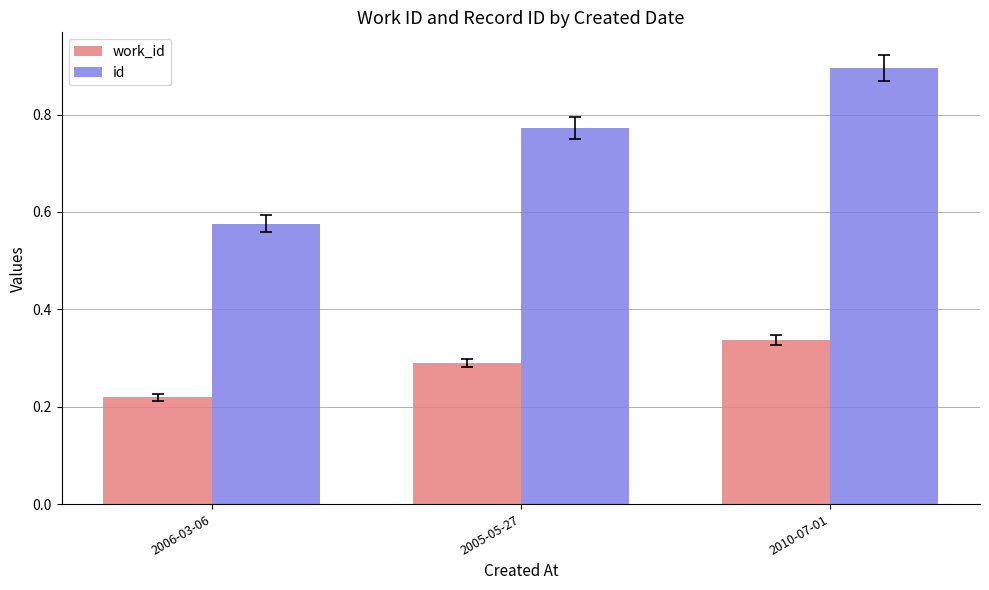

Which label corresponds to the smallest value in the chart?

2006-03-06